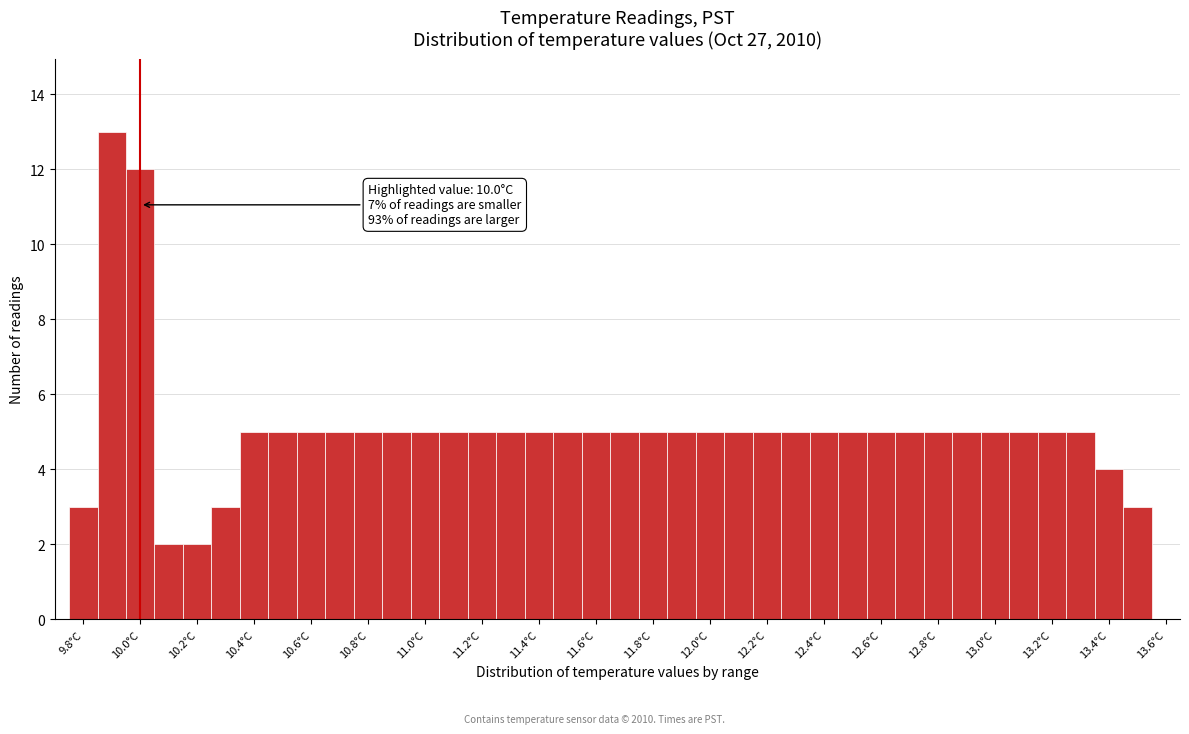

Over which range of the x-axis is the bar tallest?

9.85 to 9.95